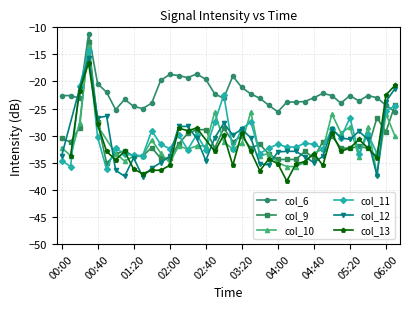

True or false: col_11 and col_6 intersect in this chart.

True